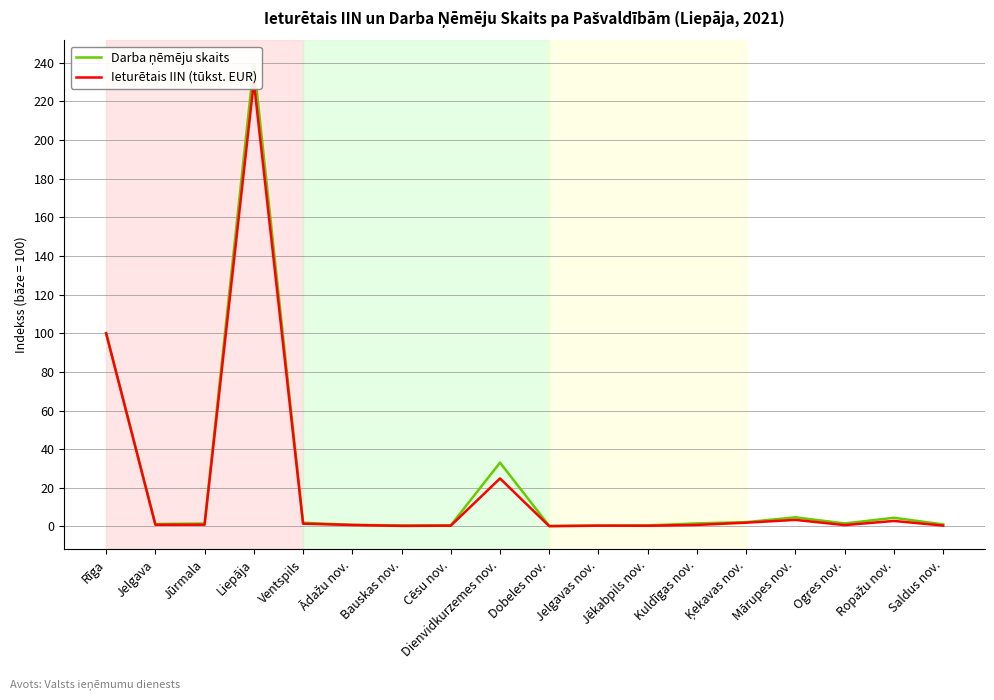

What is the label of the 16th point from the left?

Ogres nov.